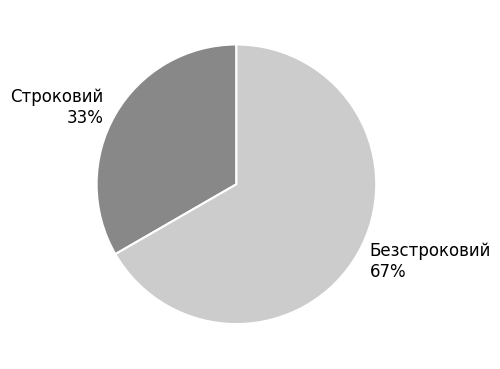

Rank the categories by value from highest to lowest.

Безстроковий, Строковий